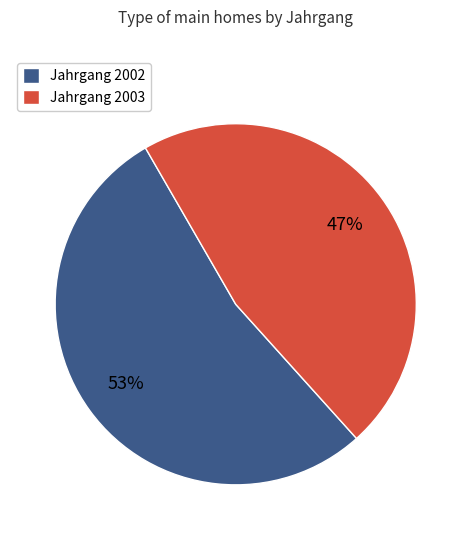

What percentage is the Jahrgang 2003 slice, to the nearest percent?

47%